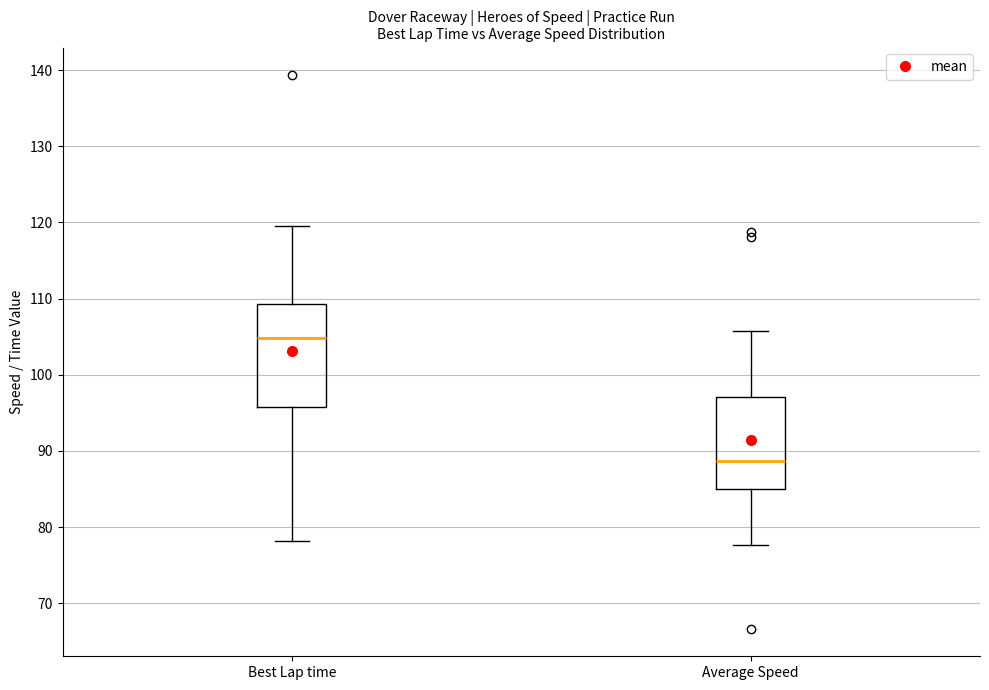

Reading left to right, read every box against the y-axis: the position of its median line, the range the box covers, and the ends of its whiskers. The values are not printed on the chart, so give them approximately, as read against the axis.

Best Lap time: median 105, box 96 to 109, whiskers 78 to 120
Average Speed: median 89, box 85 to 97, whiskers 78 to 106